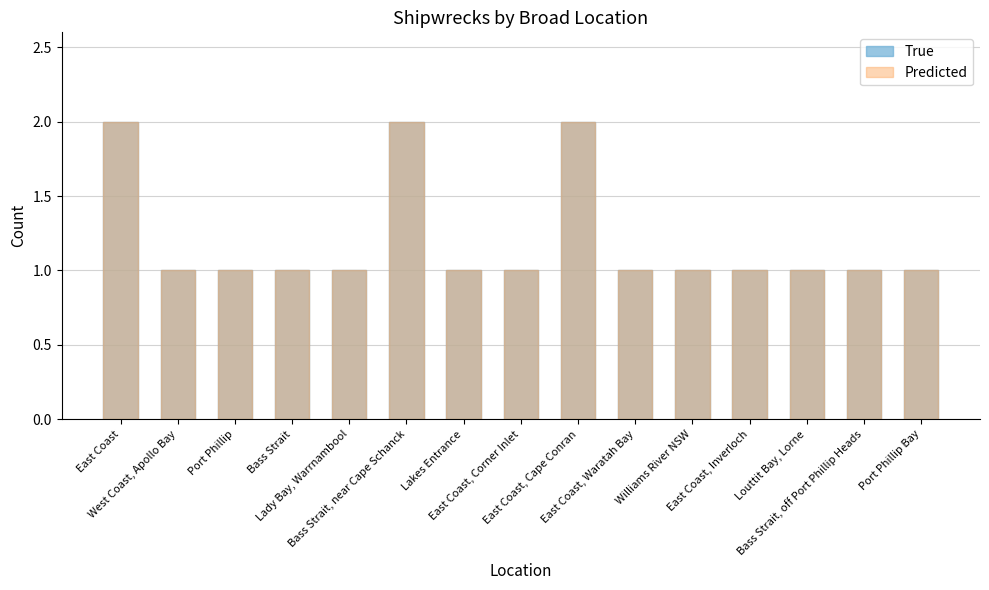

Which category has the lowest value in the Predicted series?

West Coast, Apollo Bay